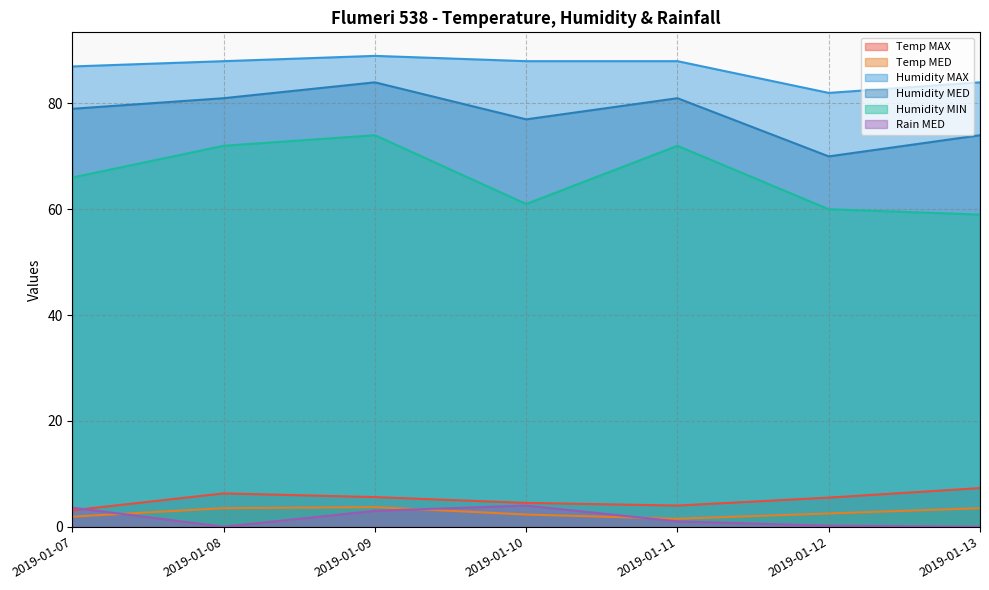

Where is Humidity MAX nearest to the value 85?

2019-01-13